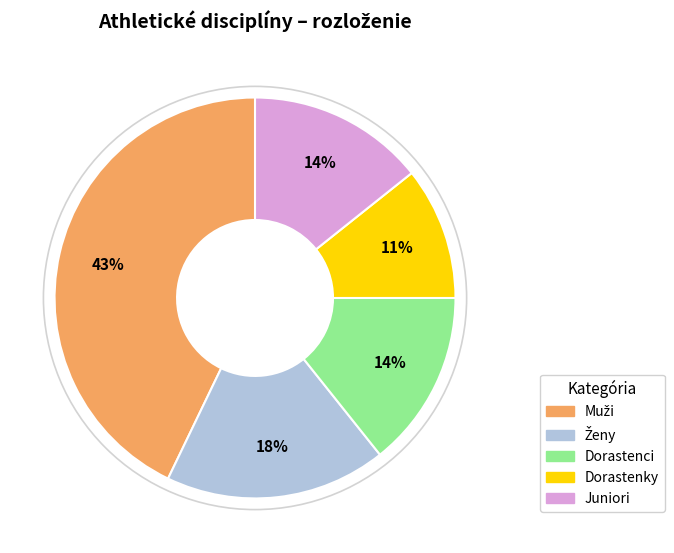

Does any single category account for the majority?

No